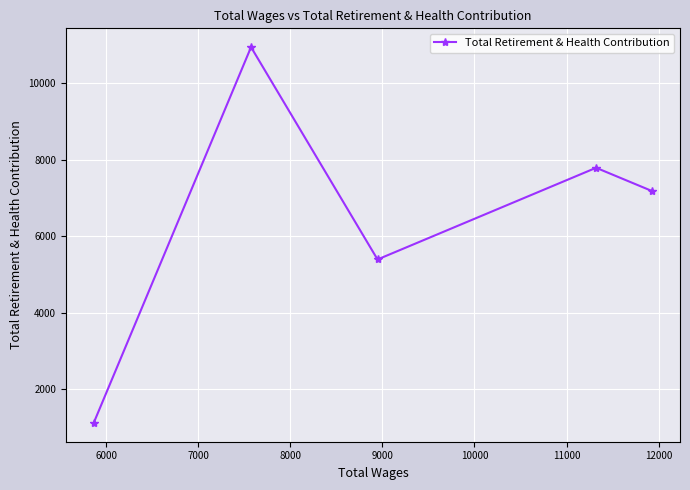

What is the value of the 1st point from the left?

1117